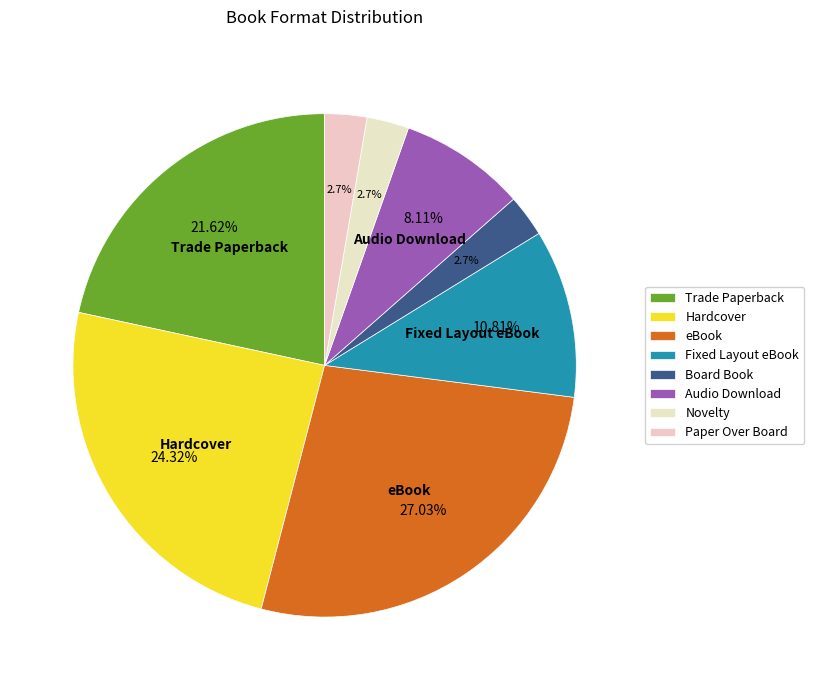

To the nearest percent, what is the difference between the largest and smallest slice percentages?

24%